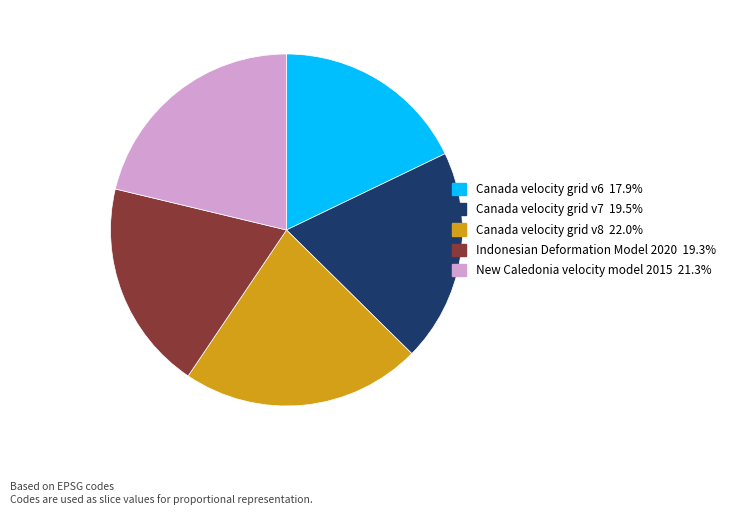

Is it true that Canada velocity grid v7 is 20% of the pie?

True